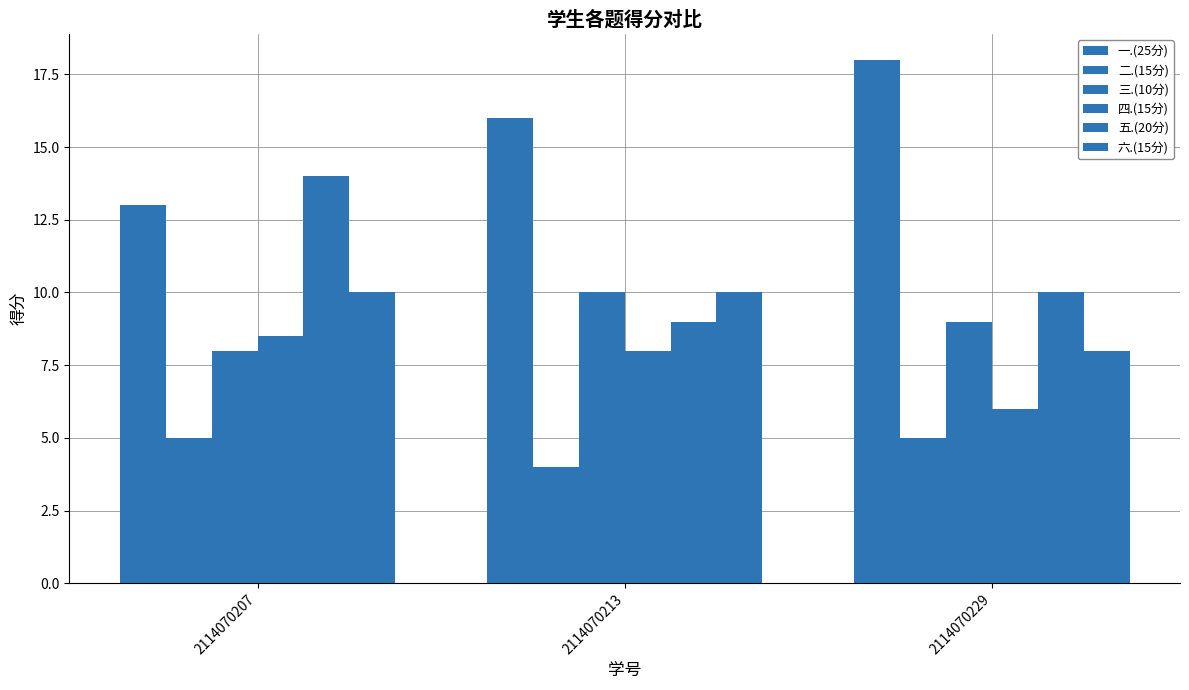

Reading left to right, what are all the values shown in this chart?

一.(25分): 13.0	16.0	18.0
二.(15分): 5.0	4.0	5.0
三.(10分): 8.0	10.0	9.0
四.(15分): 8.5	8.0	6.0
五.(20分): 14.0	9.0	10.0
六.(15分): 10.0	10.0	8.0